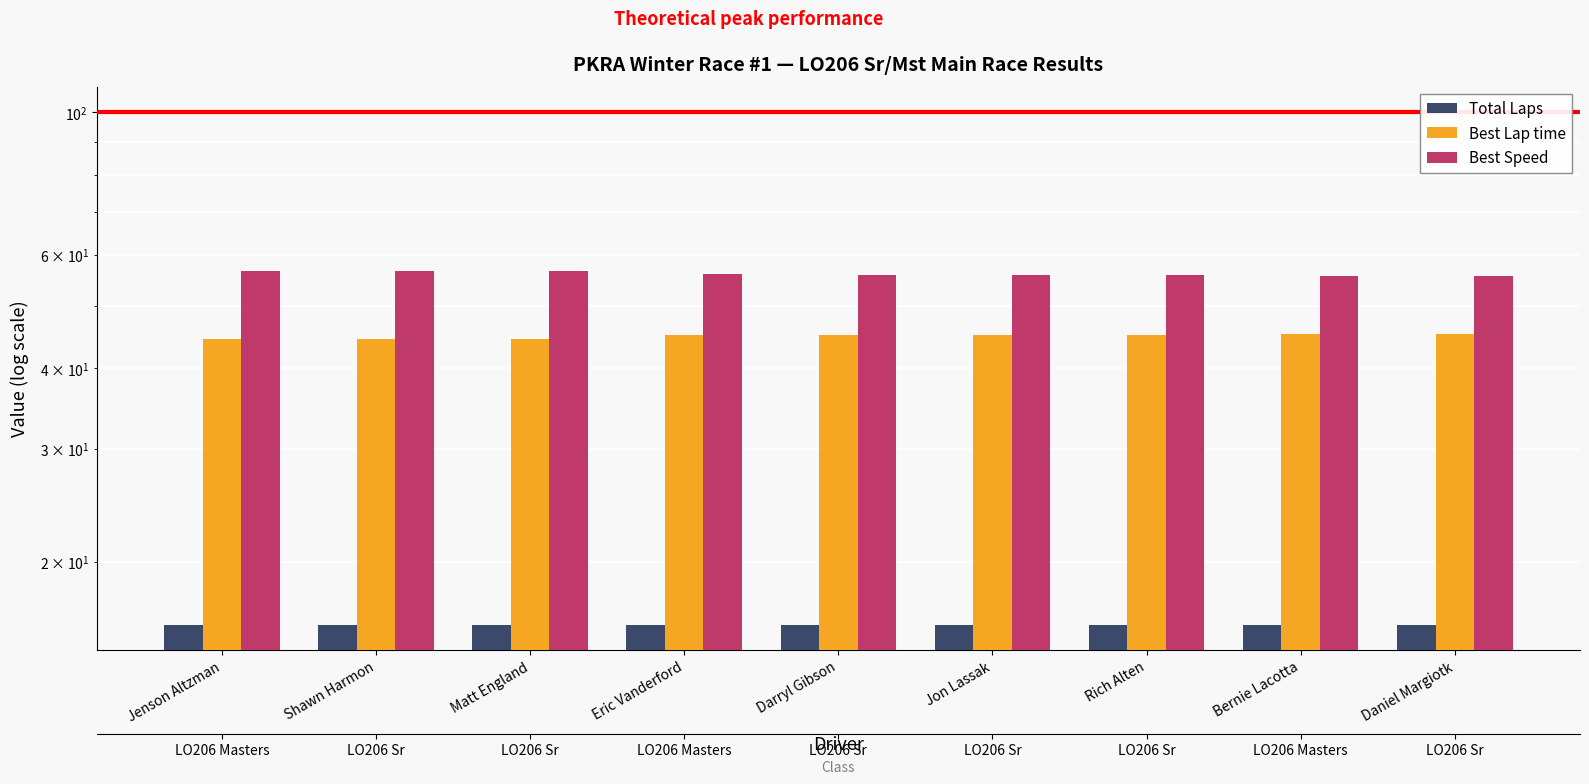

At which label is Best Lap time closest to 44?

Shawn Harmon